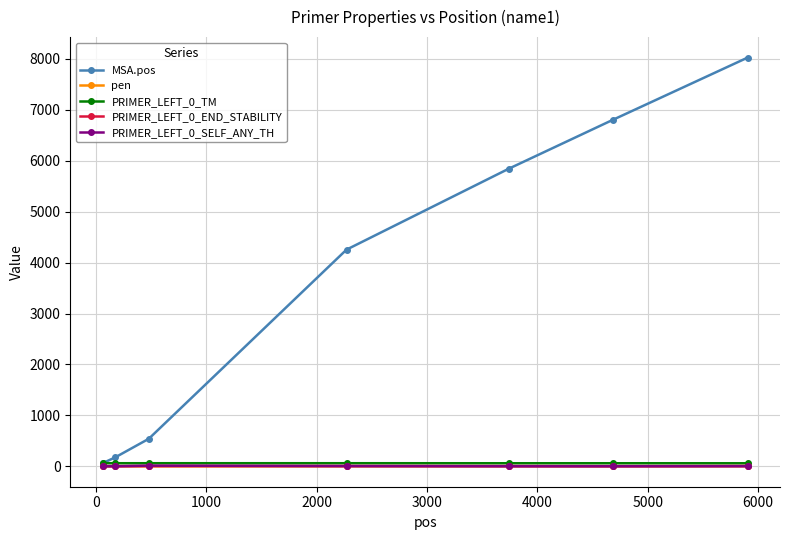

What is the maximum value for MSA.pos?

8028.0